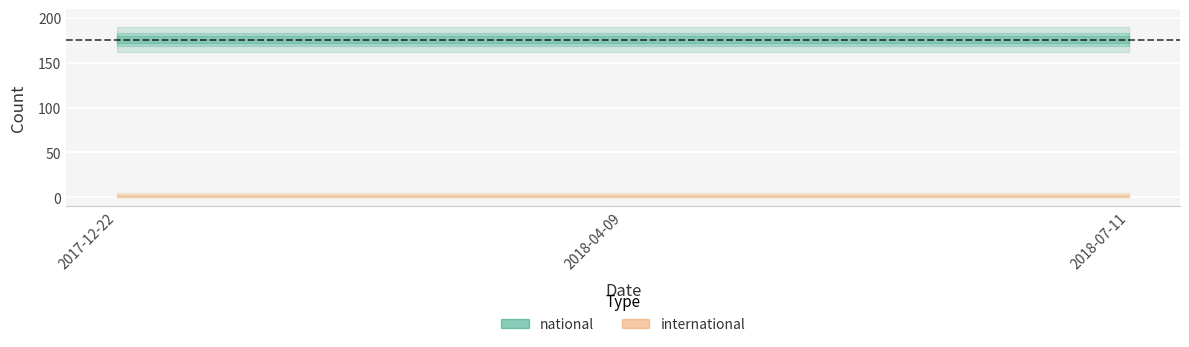

Is the value of national at 2018-07-11 greater than the value of international at 2018-07-11?

Yes